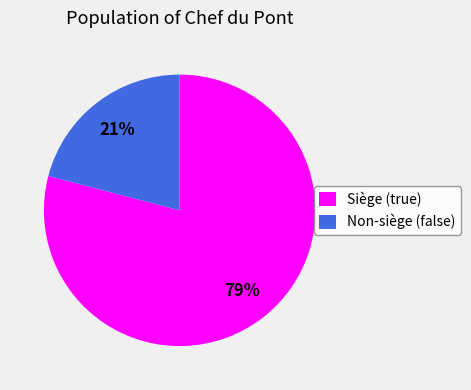

How many slices are in this pie chart?

2